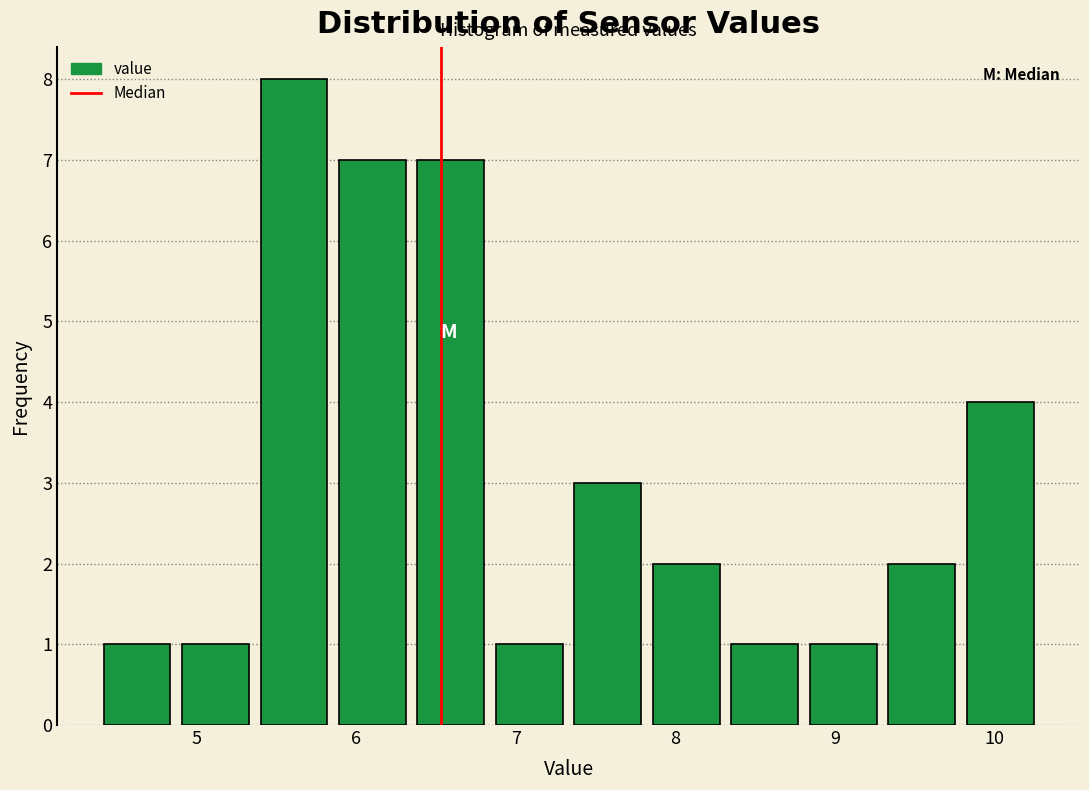

How tall is the bar that spans 8.3 to 8.8 on the x-axis? Neither the bar edges nor the heights are printed on the chart, so give them approximately, as read against the axes.

1